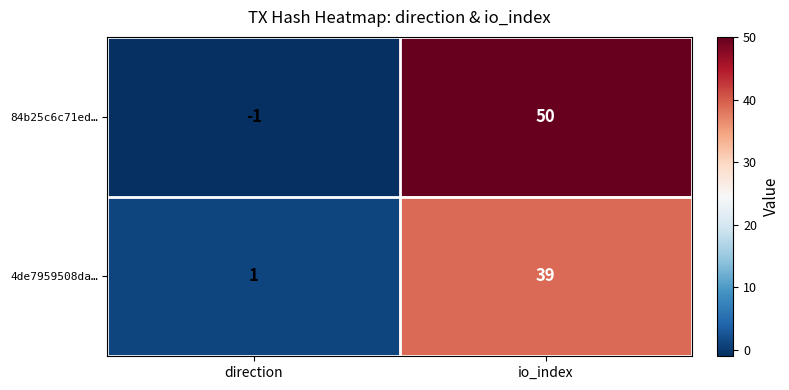

What is the spread (max minus min) of values at direction?

2